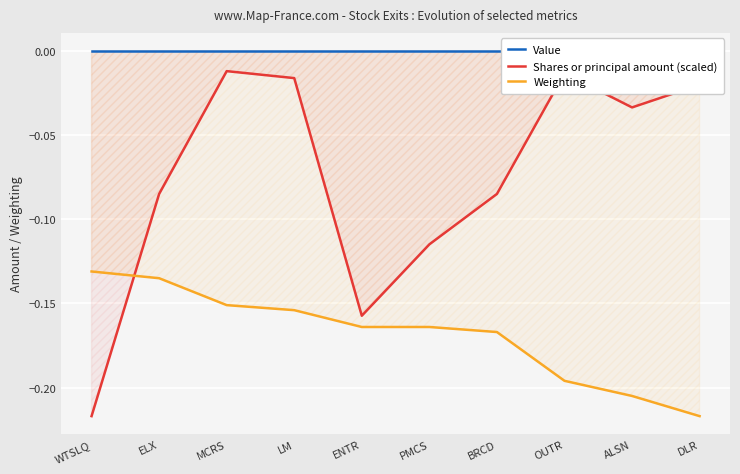

What position from the right is LM?

7